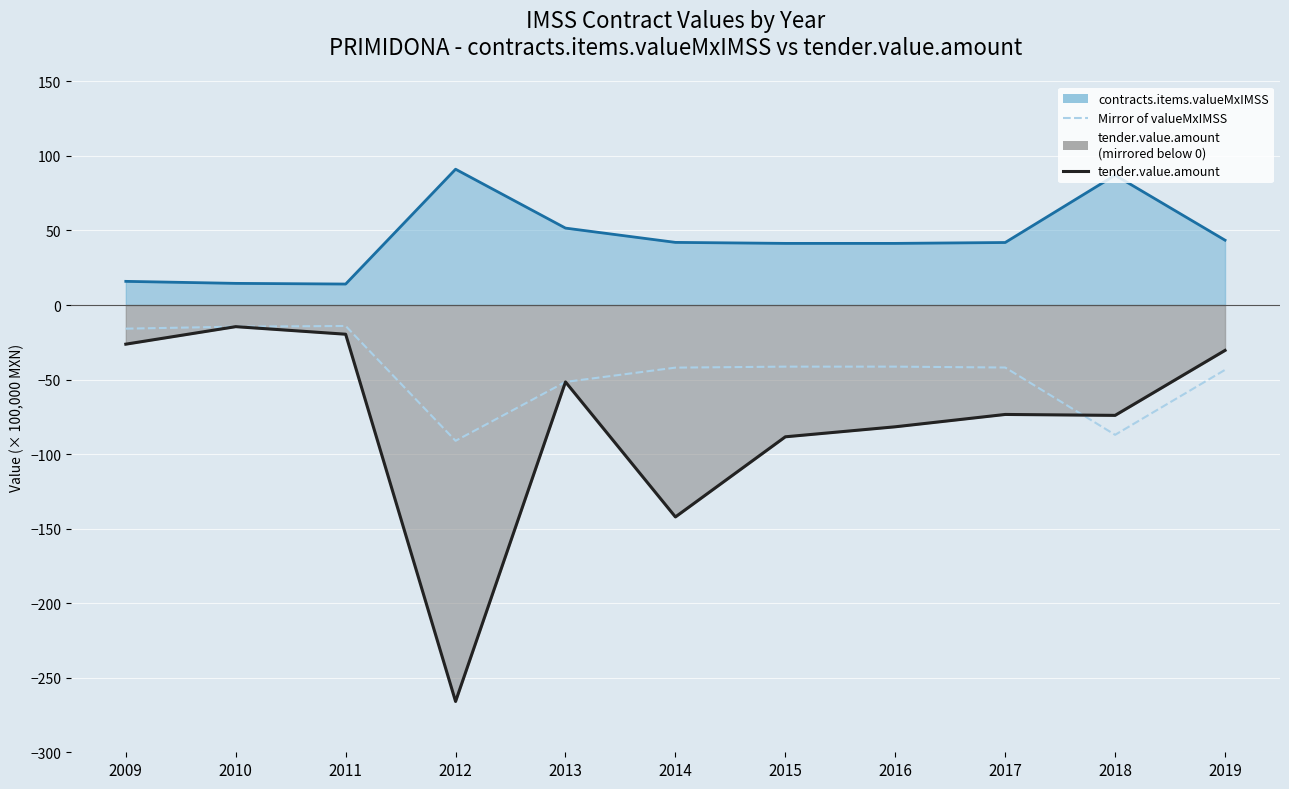

What is the sum of all tender.value.amount values?

-868.0